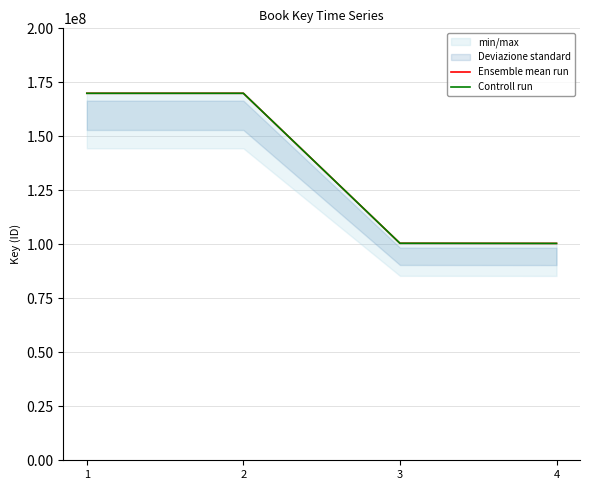

What is the maximum value shown in the chart?

169927099